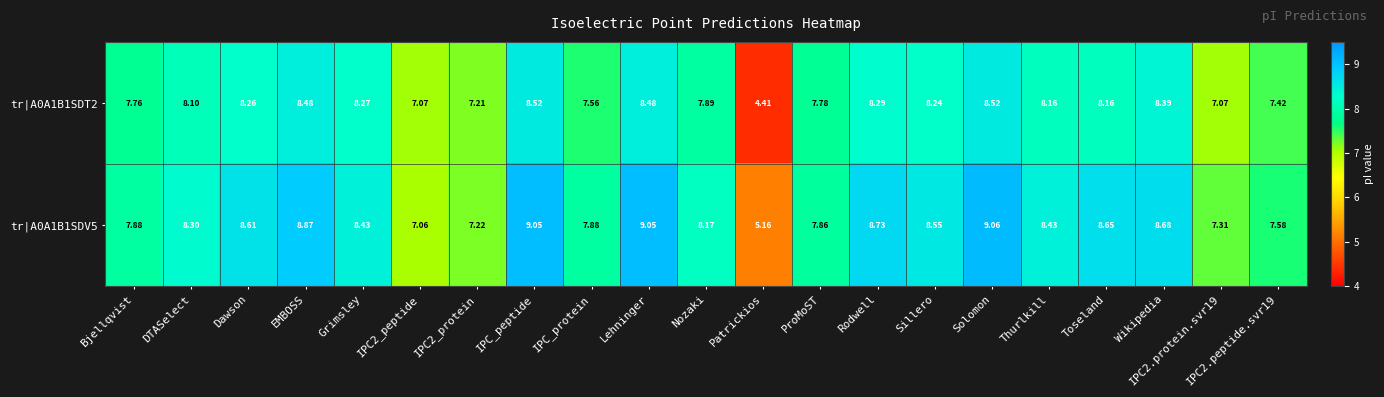

Is the value of tr|A0A1B1SDV5 at Solomon greater than the value of tr|A0A1B1SDT2 at IPC_protein?

Yes